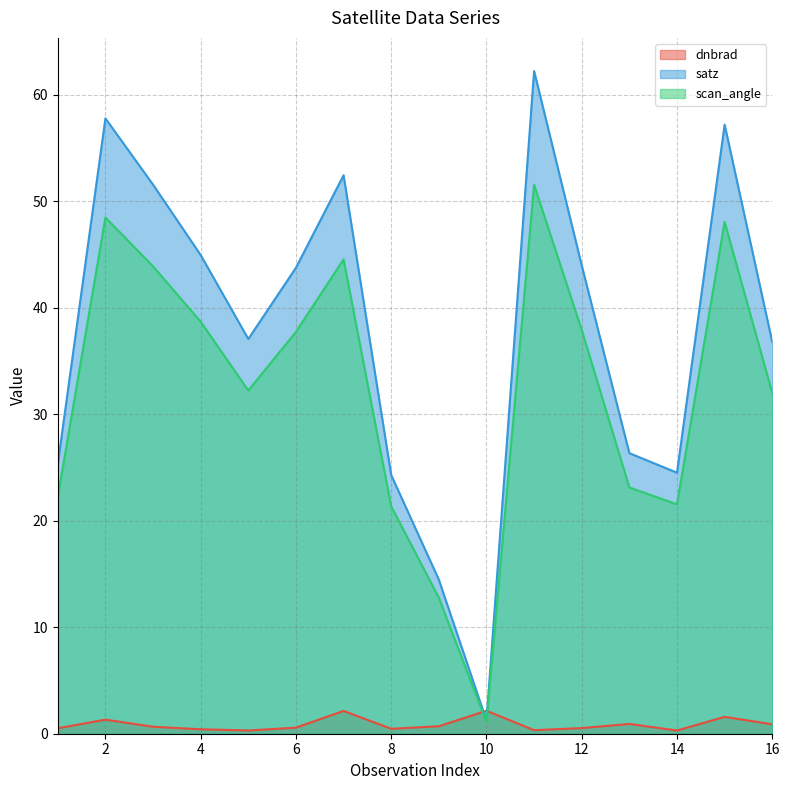

Reading left to right, extract all data points from this chart.

dnbrad: 1=0.5	2=1.3	3=0.7	4=0.4	5=0.3	6=0.6	7=2.1	8=0.5	9=0.7	10=2.2	11=0.3	12=0.5	13=0.9	14=0.3	15=1.6	16=0.9
satz: 1=25.3	2=57.8	3=51.6	4=45.0	5=37.1	6=43.8	7=52.4	8=24.3	9=14.5	10=1.2	11=62.2	12=44.0	13=26.4	14=24.5	15=57.2	16=36.8
scan_angle: 1=22.2	2=48.5	3=43.9	4=38.7	5=32.2	6=37.7	7=44.6	8=21.4	9=12.8	10=1.1	11=51.6	12=37.9	13=23.1	14=21.5	15=48.1	16=32.0